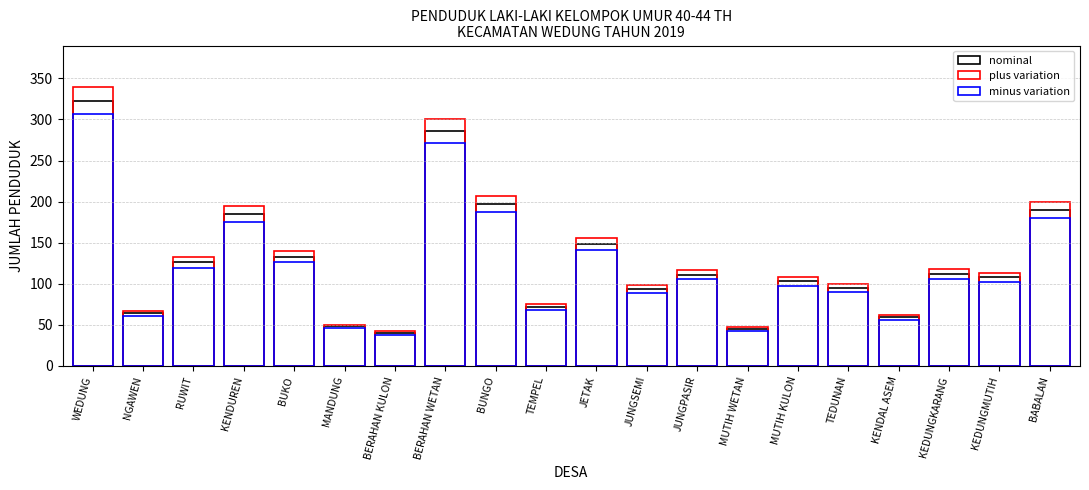

At which category is the sum across all series the highest?

WEDUNG